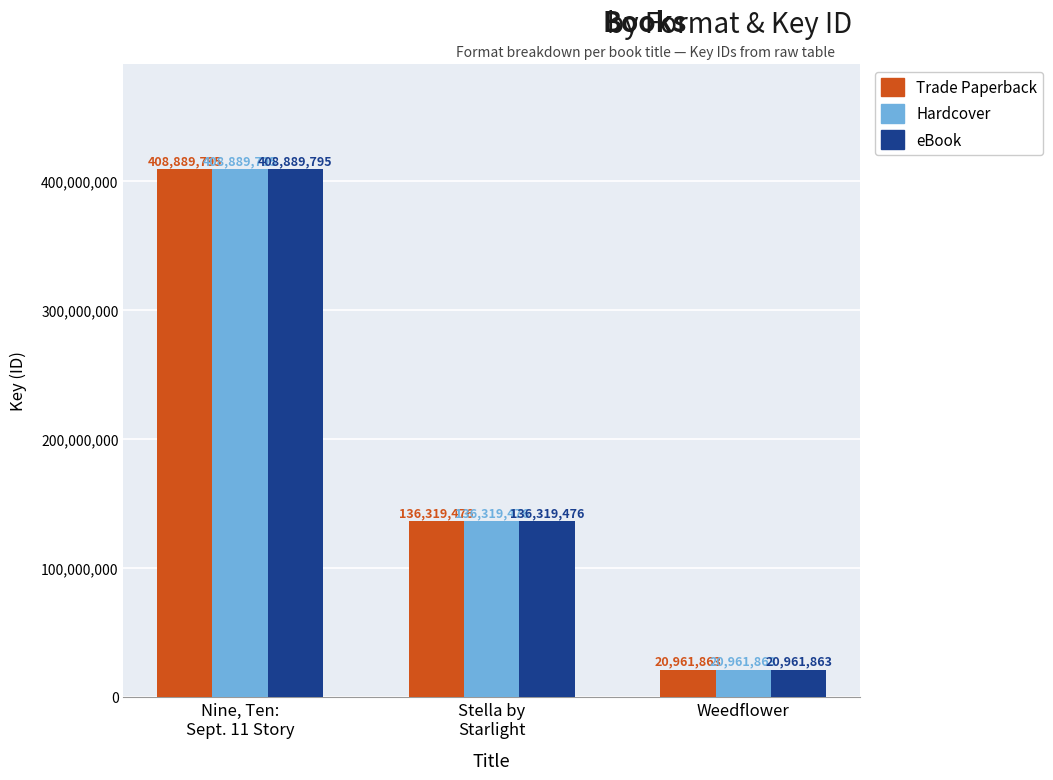

True or false: Trade Paperback has a value of 588072003 at Nine, Ten:
Sept. 11 Story.

False